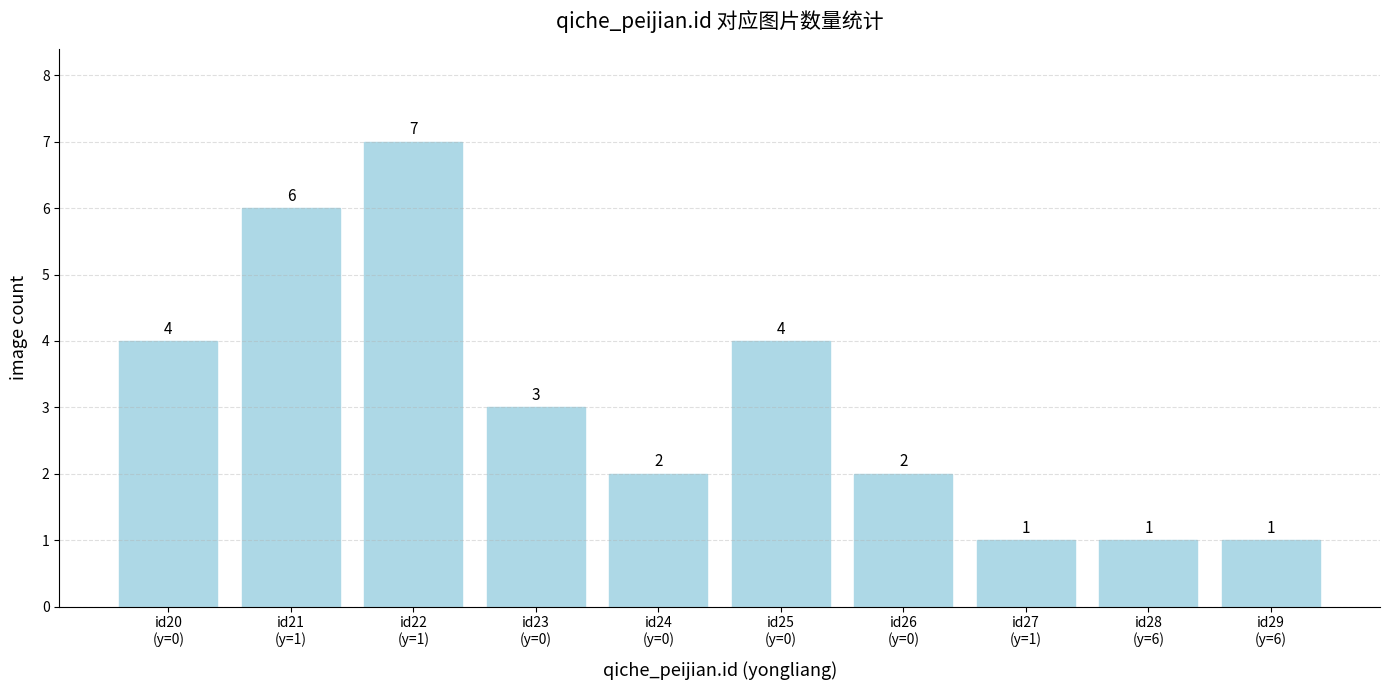

How many values are between 1 and 4?

8